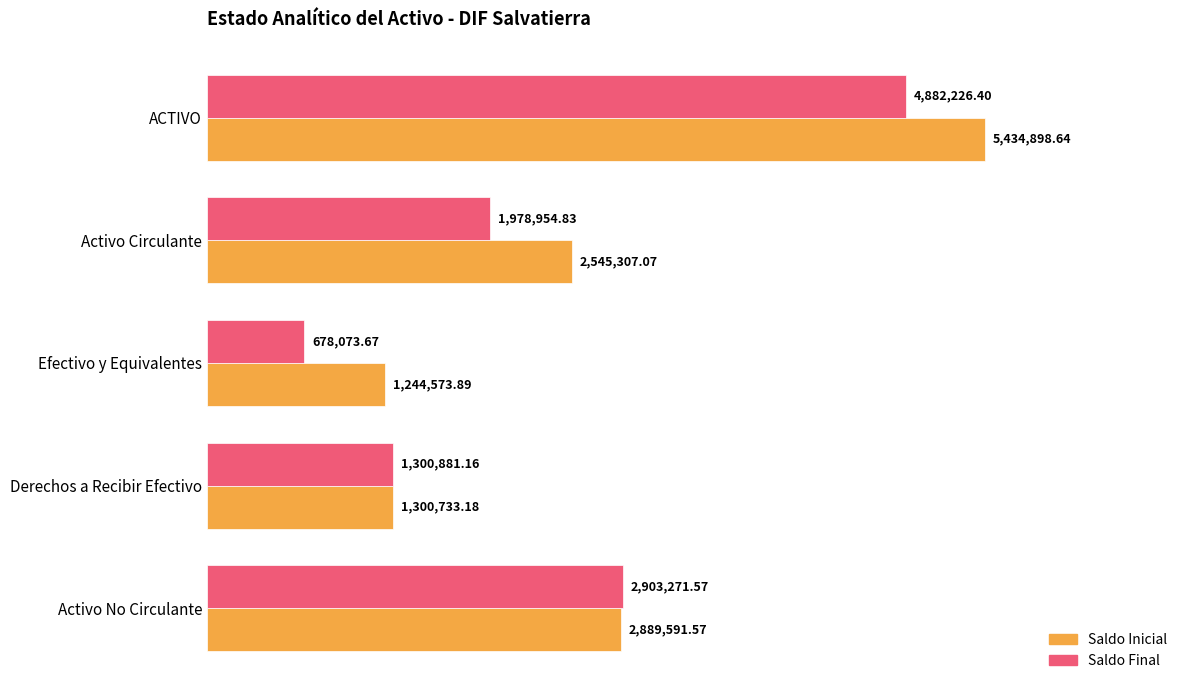

What is the sum of all Saldo Inicial values?

13415104.4